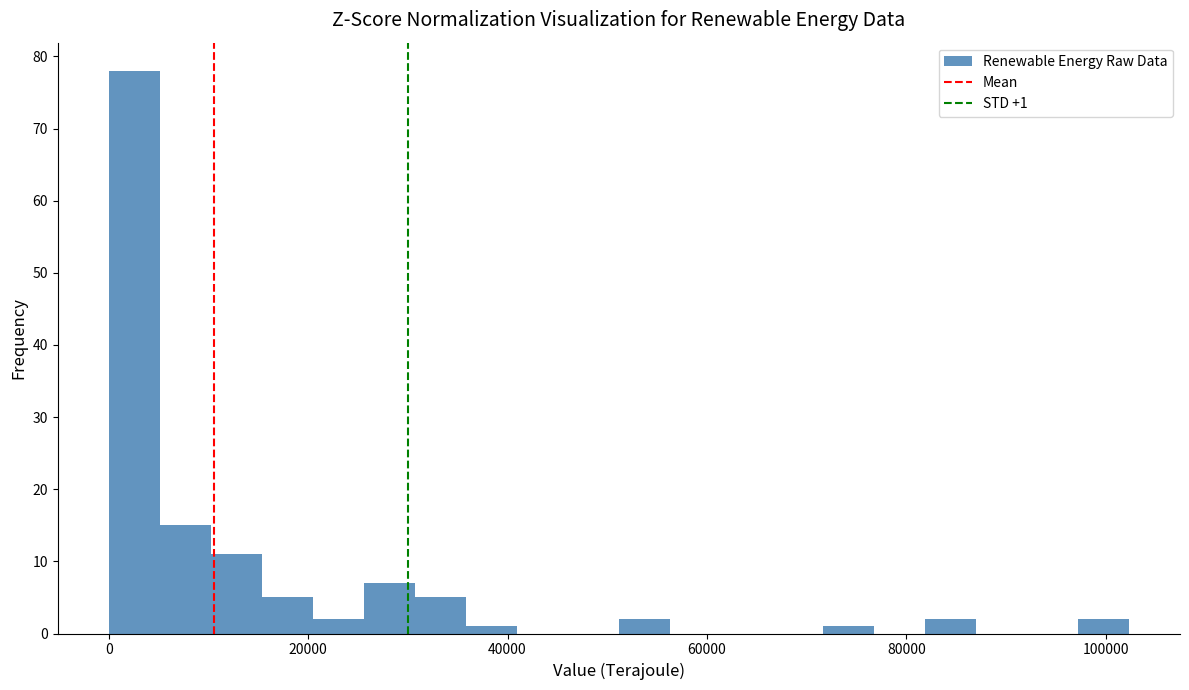

Read against the x-axis, roughly where is the centre of the tallest bar?

2000